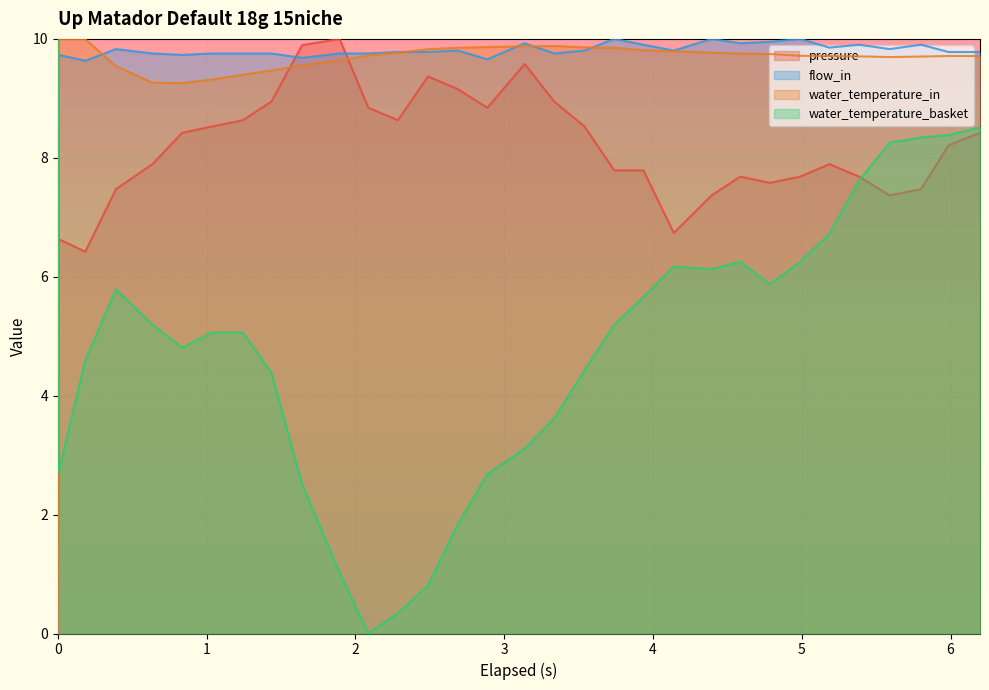

Rank the series at 0.185 from highest to lowest value.

water_temperature_in, flow_in, pressure, water_temperature_basket